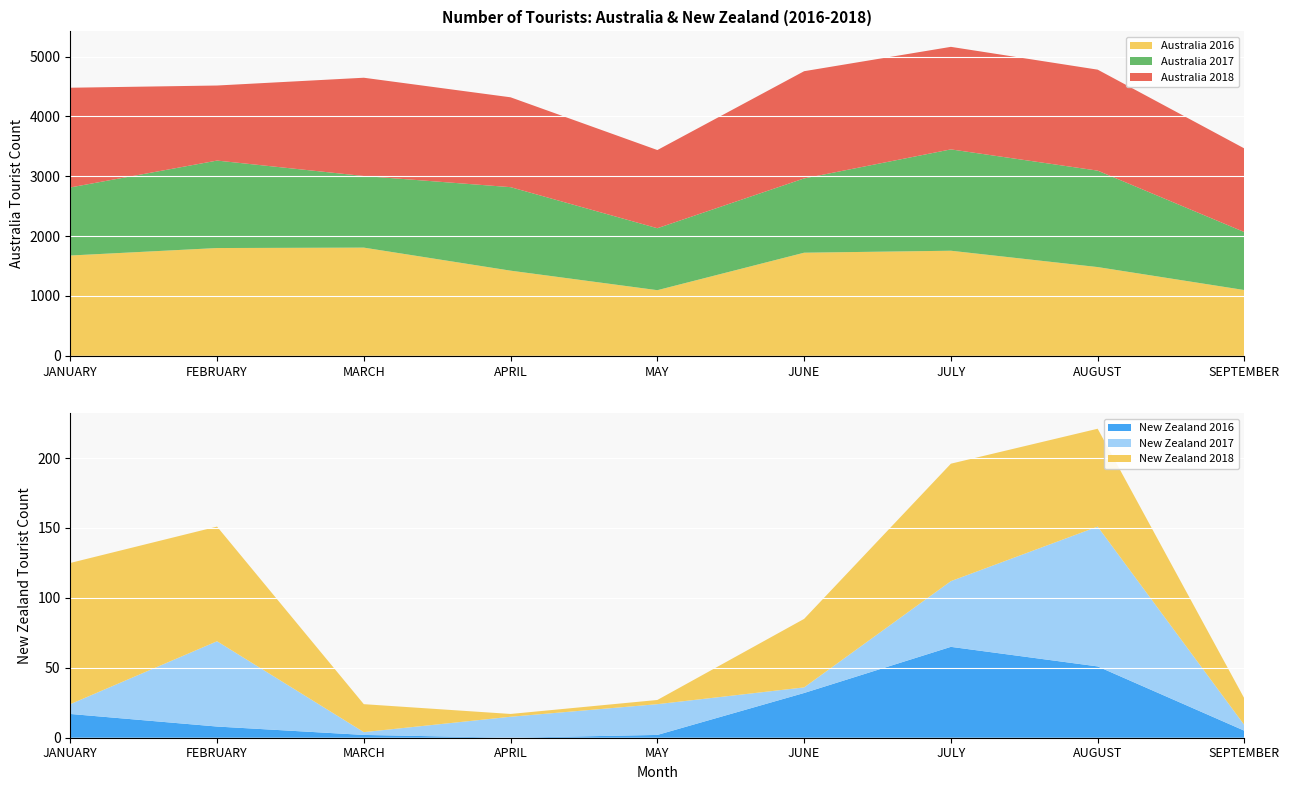

Reading left to right, what are all the values shown in this chart?

Australia 2016: JANUARY=1676	FEBRUARY=1801	MARCH=1808	APRIL=1423	MAY=1097	JUNE=1723	JULY=1756	AUGUST=1483	SEPTEMBER=1099
Australia 2017: JANUARY=1137	FEBRUARY=1461	MARCH=1196	APRIL=1395	MAY=1035	JUNE=1241	JULY=1693	AUGUST=1611	SEPTEMBER=968
Australia 2018: JANUARY=1666	FEBRUARY=1254	MARCH=1642	APRIL=1501	MAY=1306	JUNE=1791	JULY=1713	AUGUST=1687	SEPTEMBER=1397
New Zealand 2016: JANUARY=17	FEBRUARY=8	MARCH=2	APRIL=0	MAY=2	JUNE=32	JULY=65	AUGUST=51	SEPTEMBER=5
New Zealand 2017: JANUARY=7	FEBRUARY=61	MARCH=2	APRIL=15	MAY=22	JUNE=4	JULY=47	AUGUST=100	SEPTEMBER=4
New Zealand 2018: JANUARY=101	FEBRUARY=82	MARCH=20	APRIL=2	MAY=3	JUNE=49	JULY=84	AUGUST=70	SEPTEMBER=19